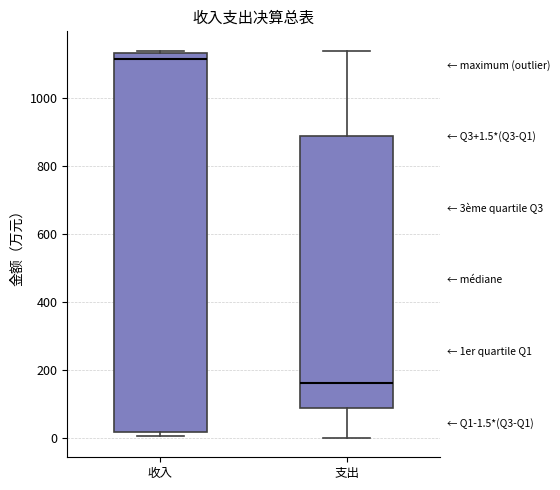

Comparing the boxes themselves (not the whiskers), which one is the tallest?

收入